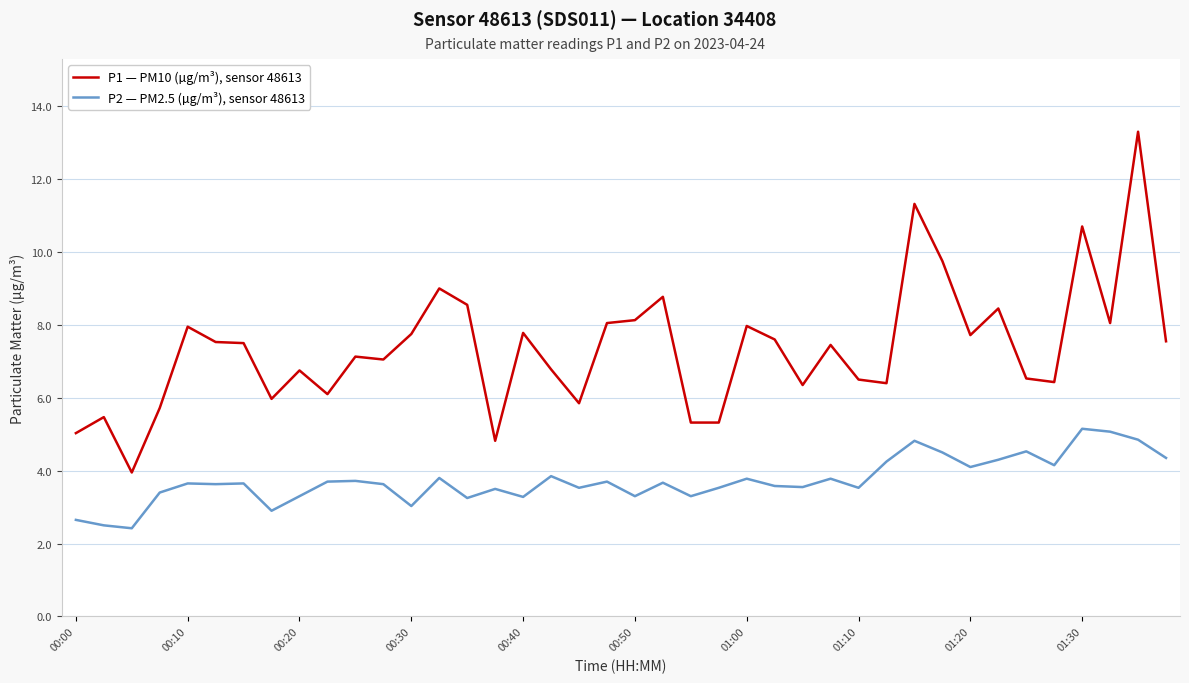

What is the difference between the maximum and minimum values in the P2 — PM2.5 (µg/m³), sensor 48613 series?

2.7